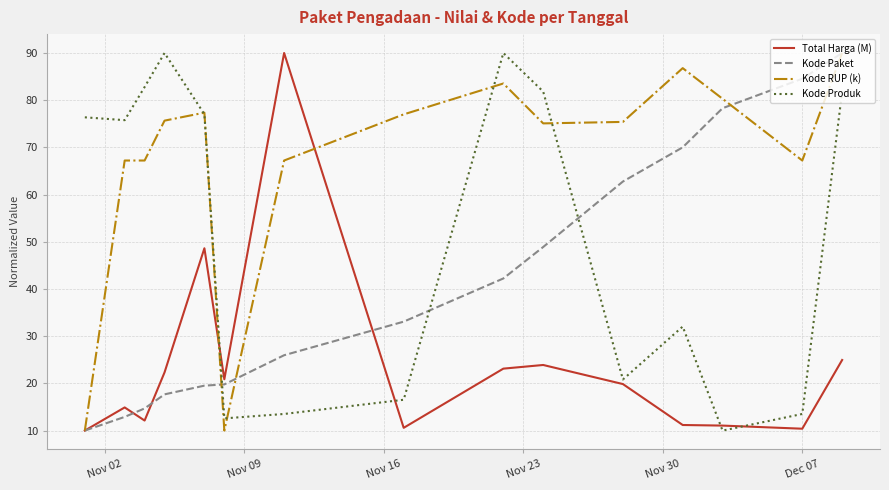

Rank the series by their average value, from highest to lowest.

Kode RUP (k), Kode Produk, Kode Paket, Total Harga (M)